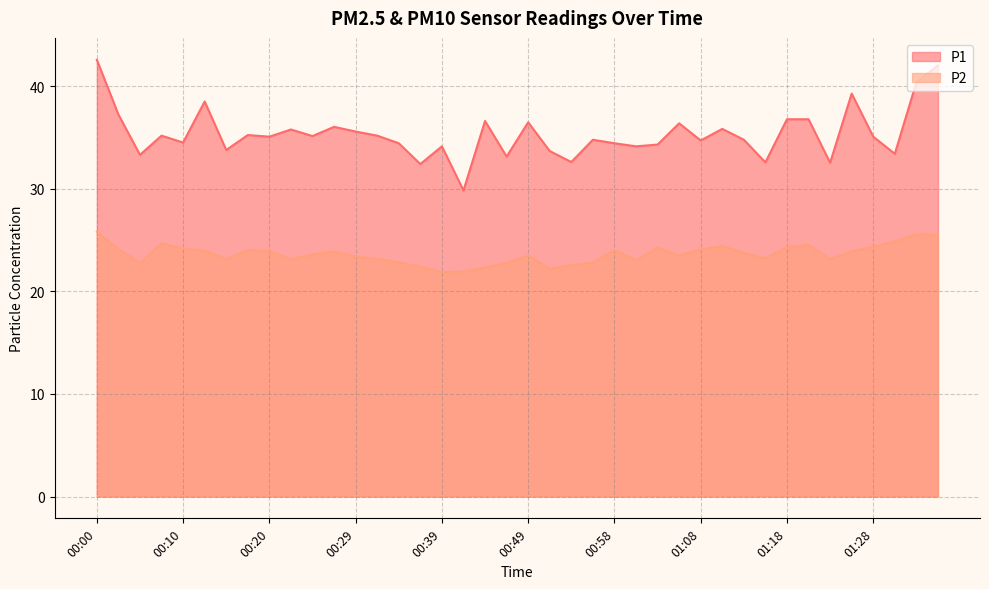

True or false: P1 and P2 cross at least once.

False